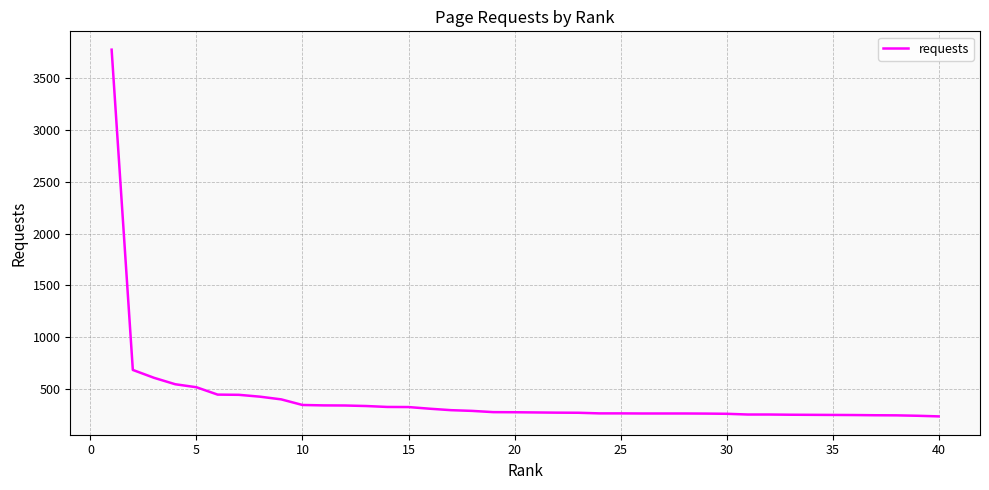

What is the greatest value displayed?

3774